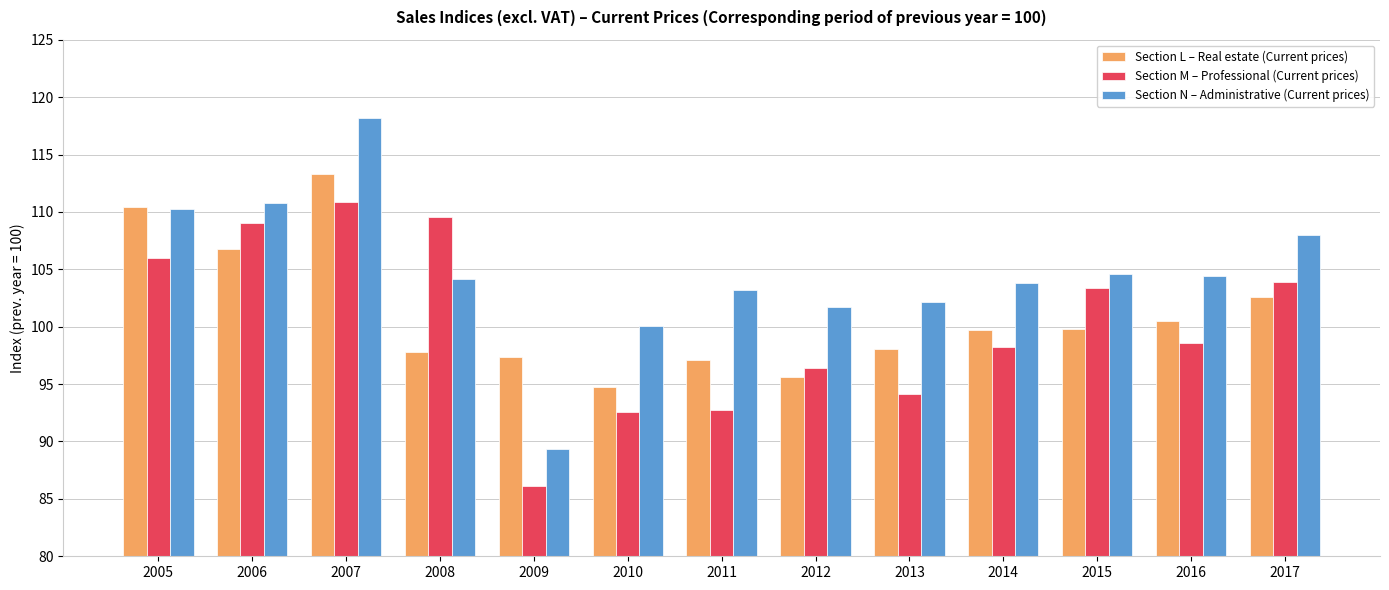

At which category is the sum across all series the highest?

2007